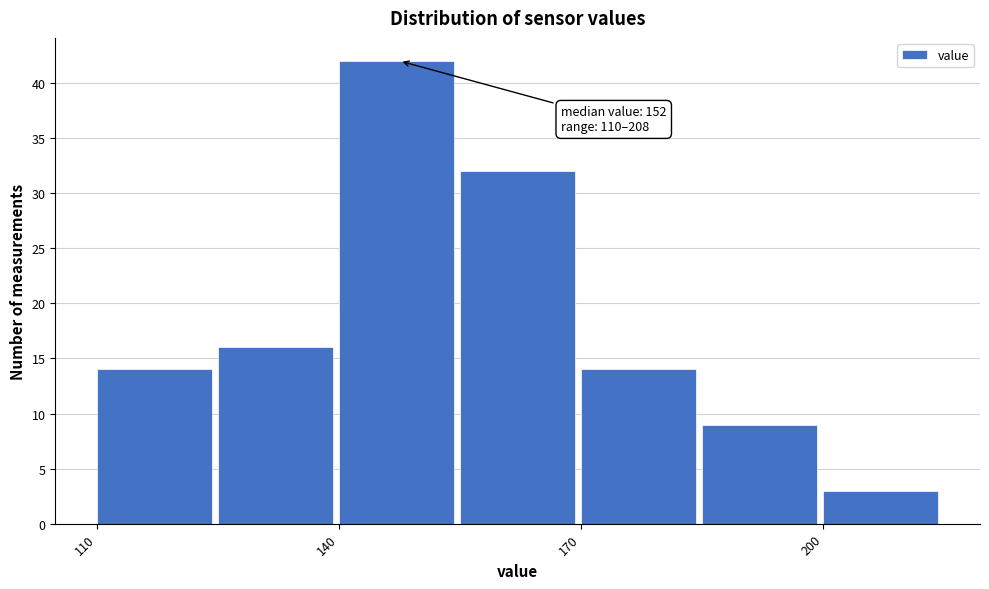

Read against the x-axis, roughly where is the centre of the tallest bar?

145